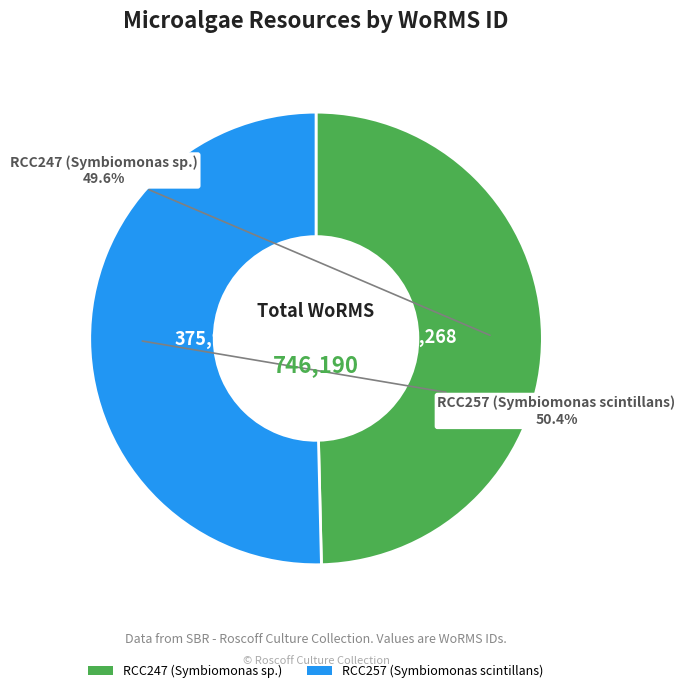

True or false: RCC247 (Symbiomonas sp.) accounts for 61% of the total.

False